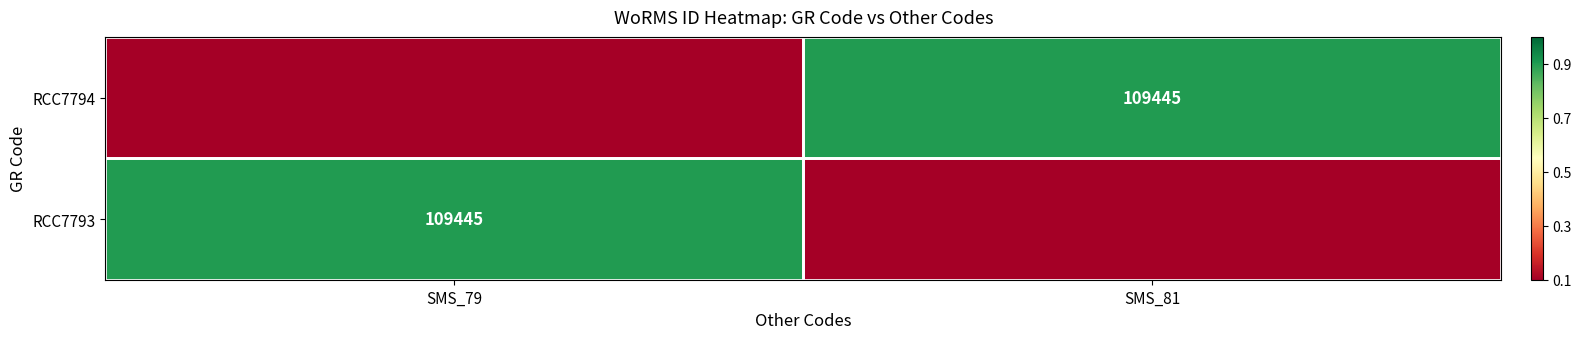

True or false: RCC7794 has a value of 161608.7 at SMS_81.

False